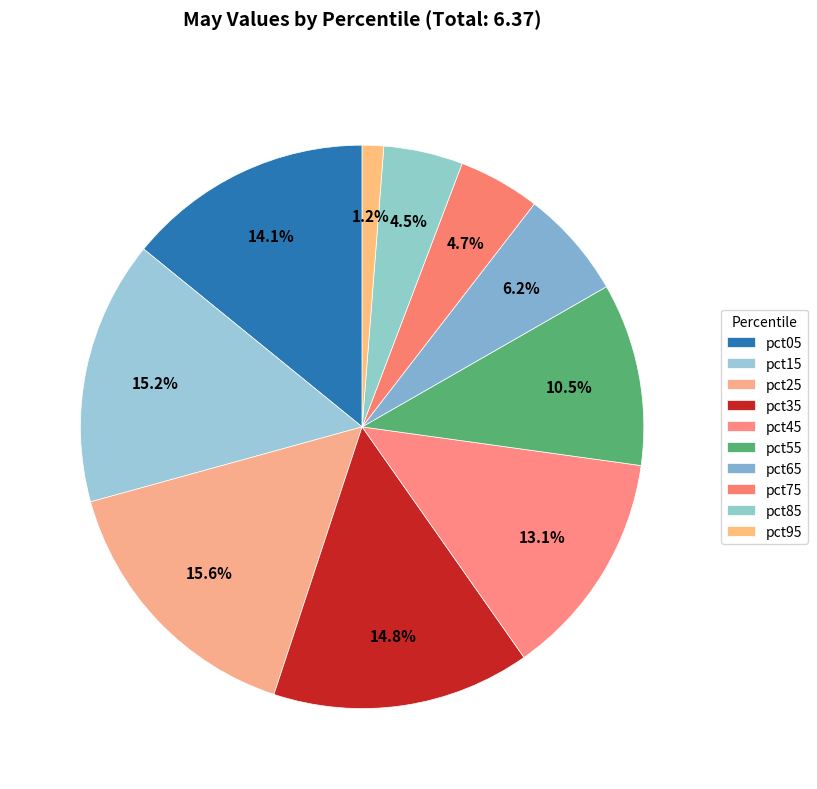

Count the number of slices in the pie.

10